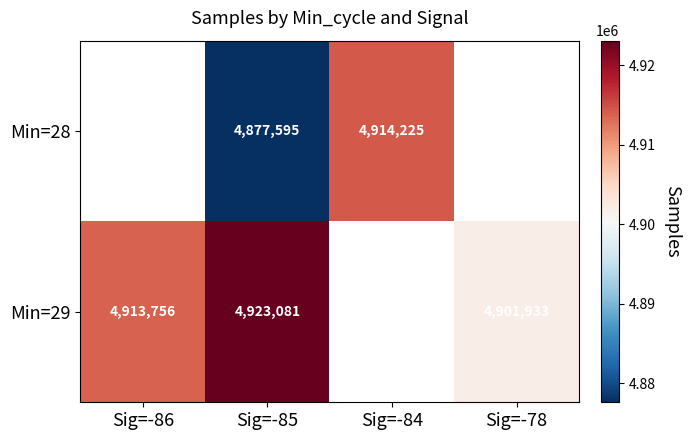

Is it true that Min=29 equals 7704094 at Sig=-85?

False